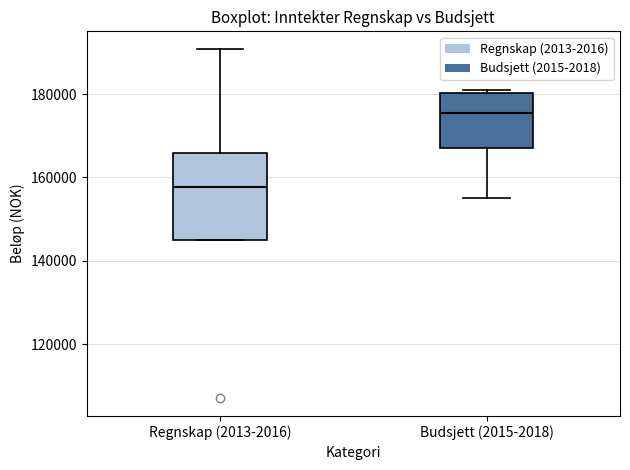

Reading left to right, read every box against the y-axis: the position of its median line, the range the box covers, and the ends of its whiskers. The values are not printed on the chart, so give them approximately, as read against the axis.

Regnskap (2013-2016): median 158000, box 144000 to 166000, whiskers 144000 to 190000
Budsjett (2015-2018): median 176000, box 168000 to 180000, whiskers 156000 to 182000